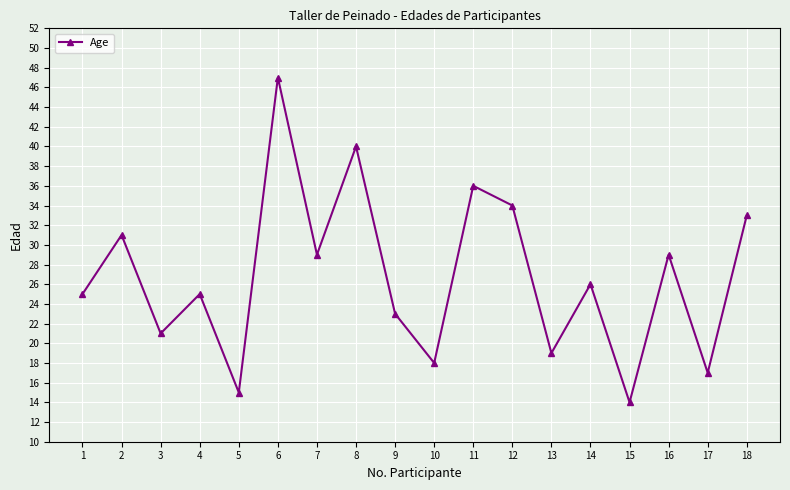

How many interior local valleys (lower than both neighbors) does the data have?

7